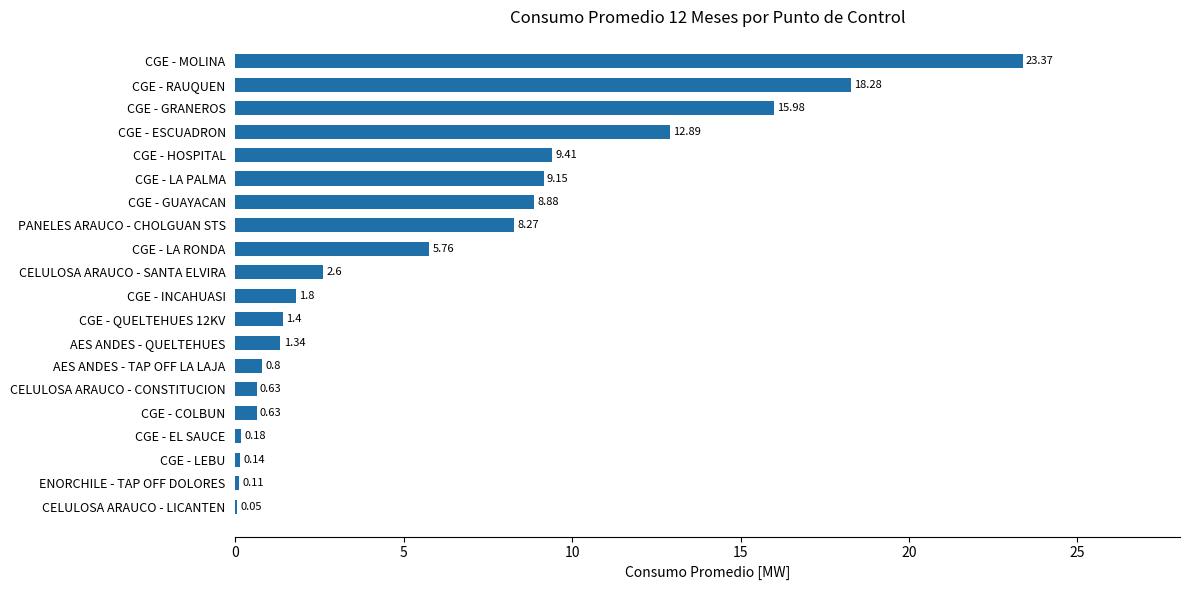

Where is the data nearest to the value 11?

CGE - HOSPITAL